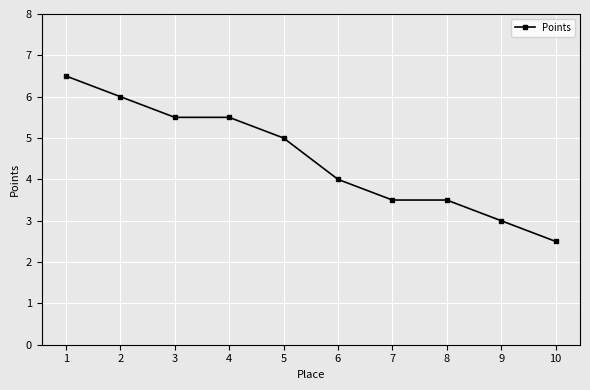

Approximately how many times larger is the value at 1 compared to 5?

1.3